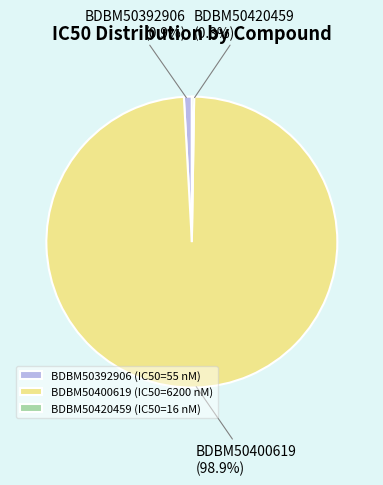

Does any single category account for the majority?

Yes